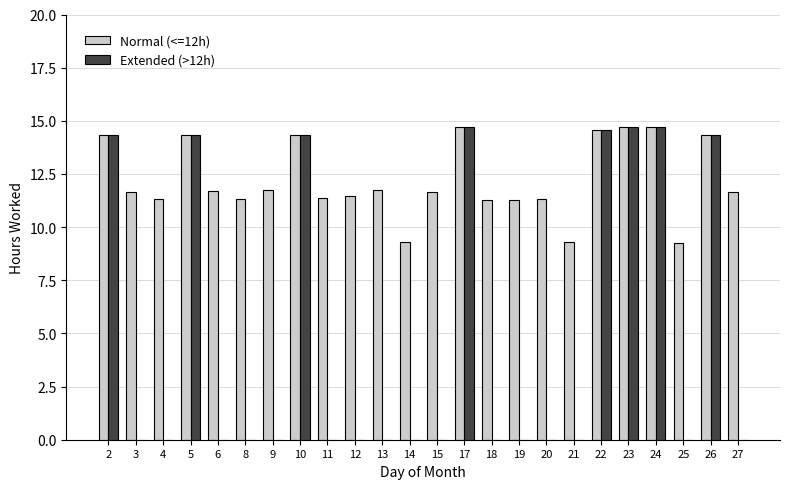

What is the sum of the Normal (<=12h) values at 10 and 23?

29.1